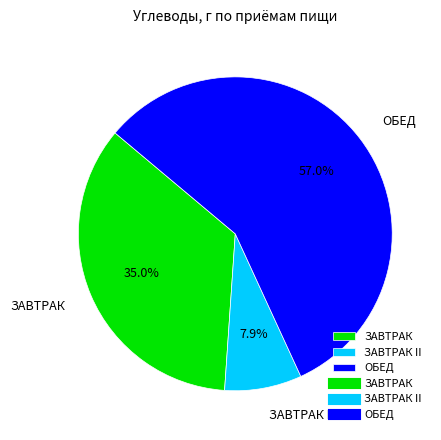

Count the number of slices in the pie.

3